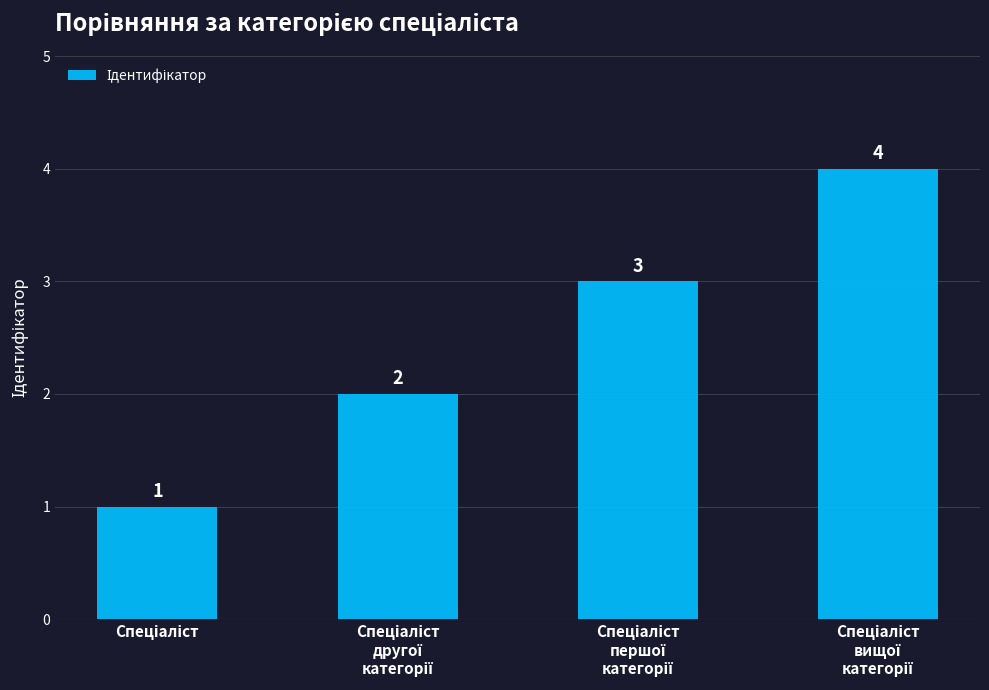

What is the difference between the maximum and minimum values?

3